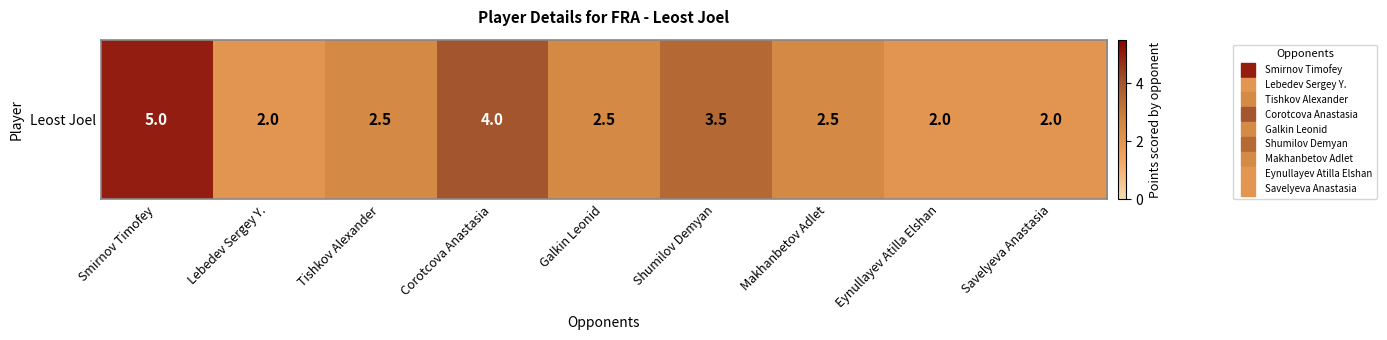

Is it true that the value at Makhanbetov Adlet is 2.5?

True